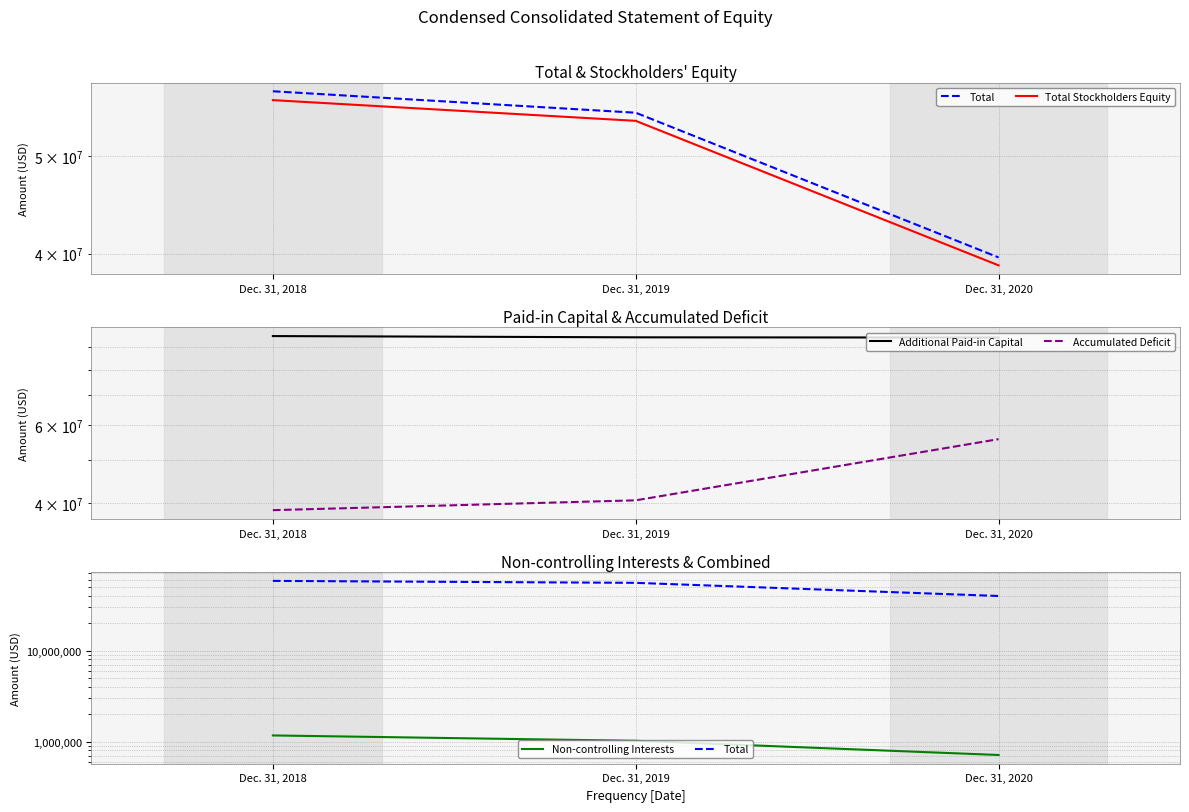

Which label corresponds to the smallest value in the chart?

Dec. 31, 2020